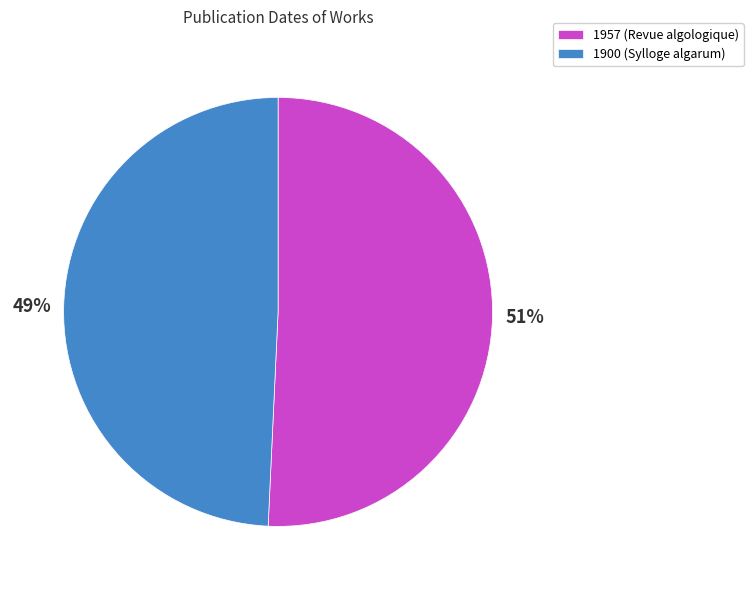

The 1957 (Revue algologique) slice represents 40% of the pie. True or false?

False